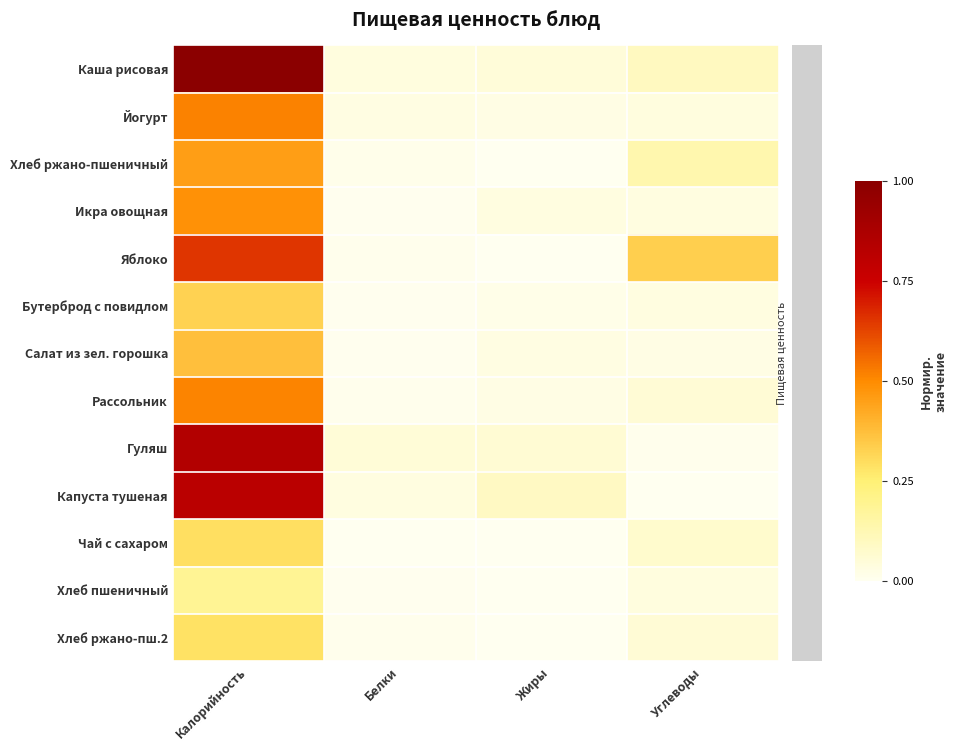

How many data points does each series have?

4